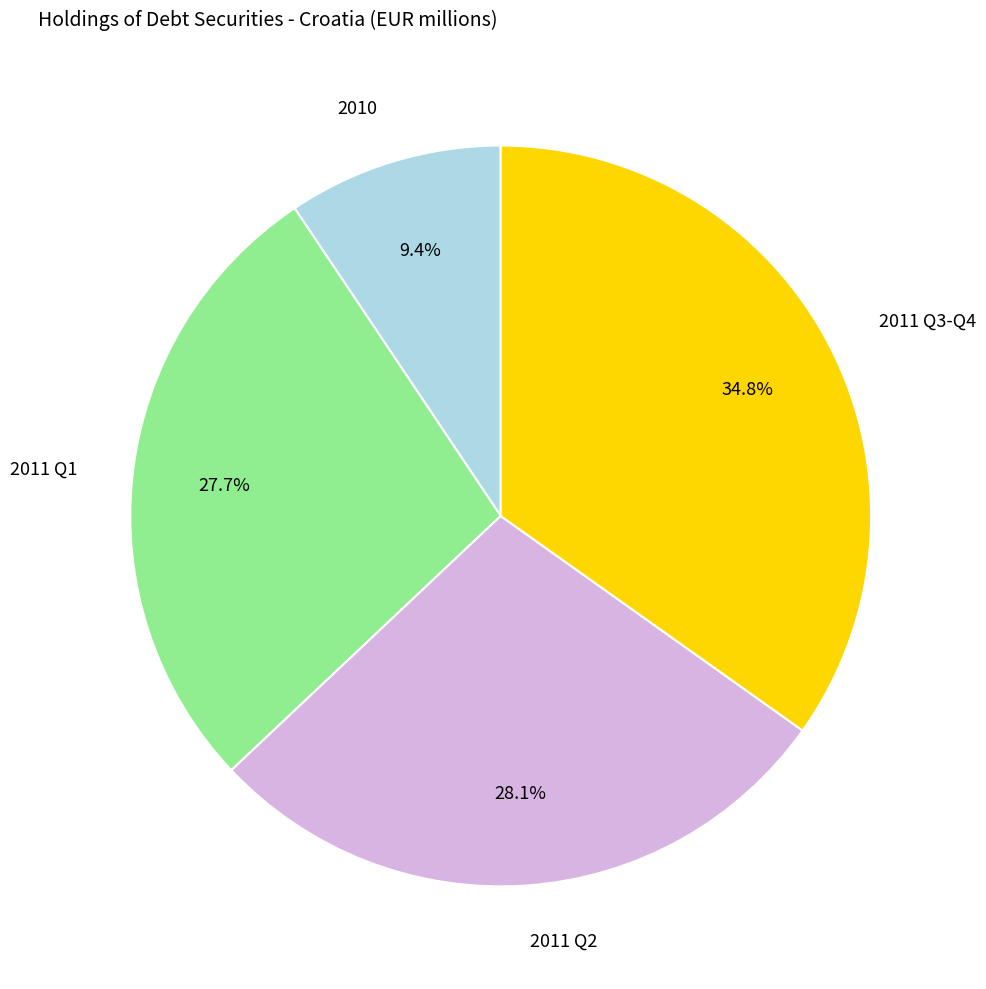

Does any single category account for the majority?

No